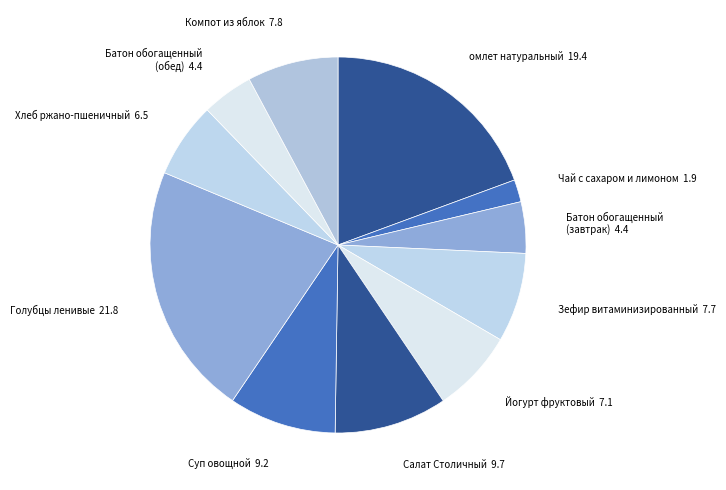

True or false: омлет натуральный accounts for 6% of the total.

False